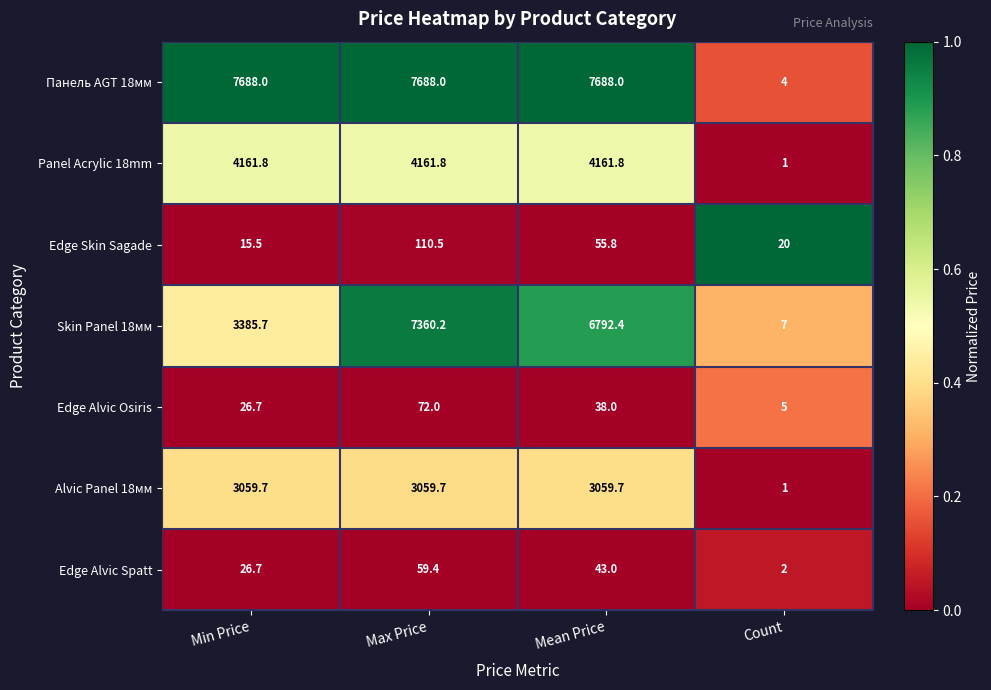

What is the difference between the second highest and minimum values in the Panel Acrylic 18mm series?

4160.8